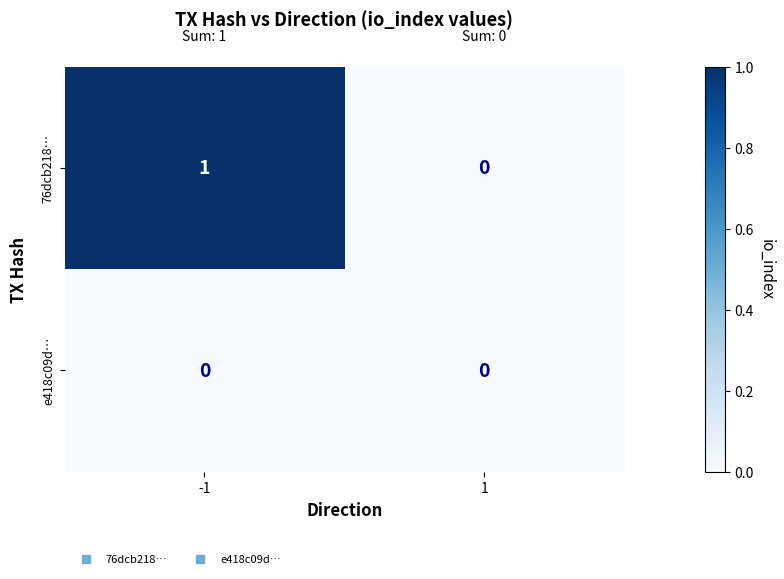

True or false: 76dcb218… has a value of 2 at -1.

False